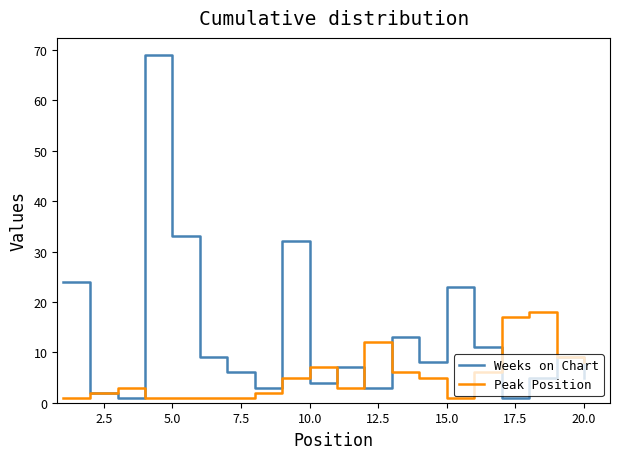

List the series in order of their peak value, highest first.

Weeks on Chart, Peak Position